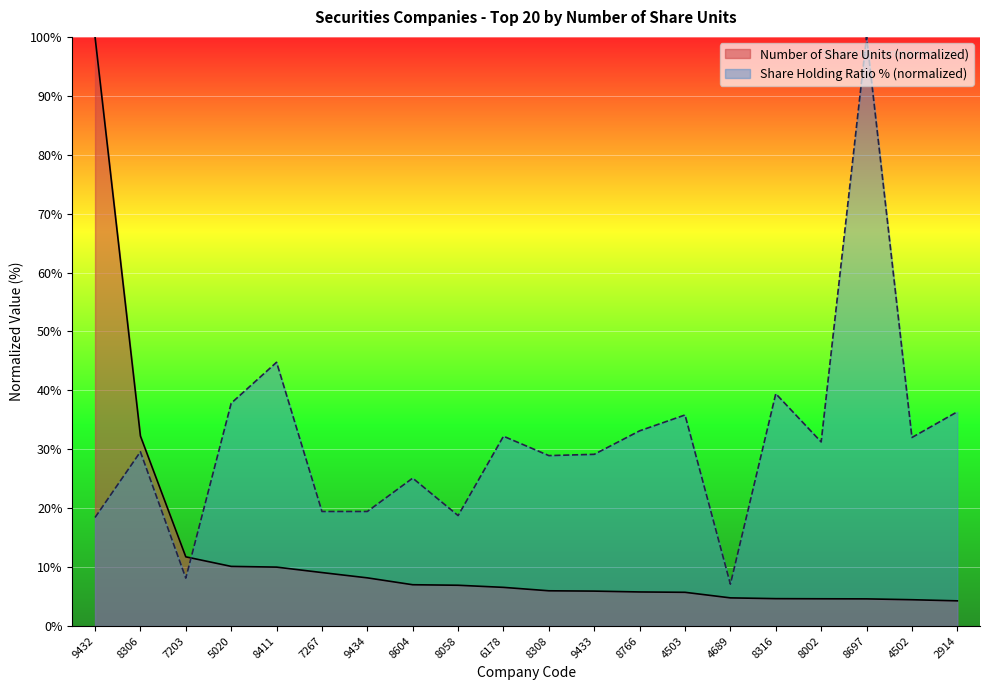

What is the total value across all series at 8058?

25.7